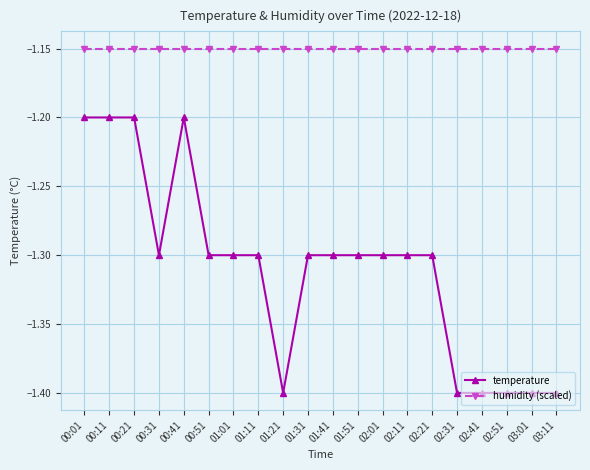

Rank the series by their average value, from highest to lowest.

humidity (scaled), temperature